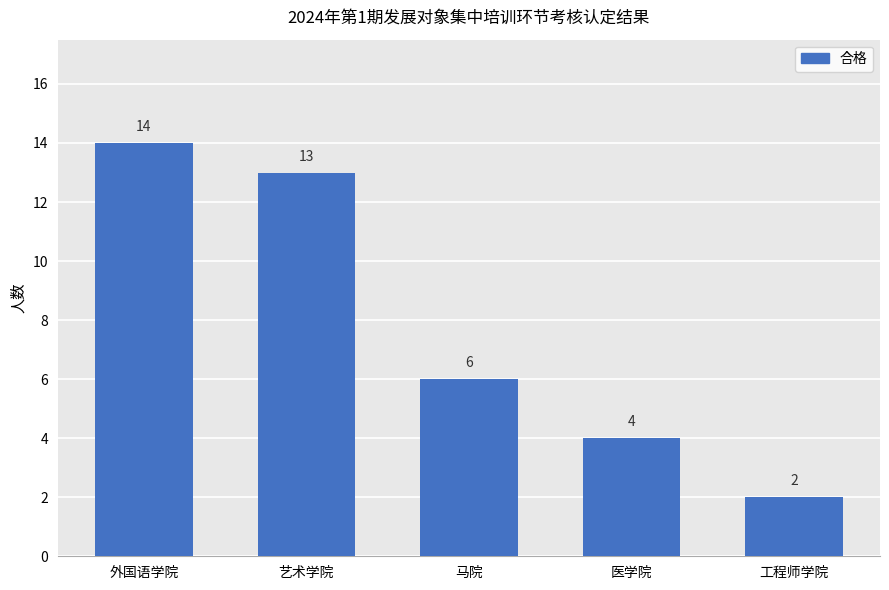

What is the label of the 1st bar from the left?

外国语学院